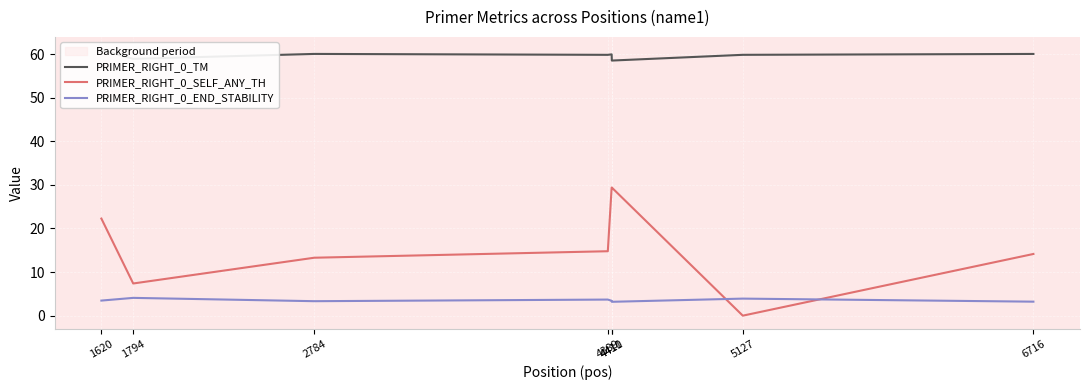

At which category is the sum across all series the highest?

4410